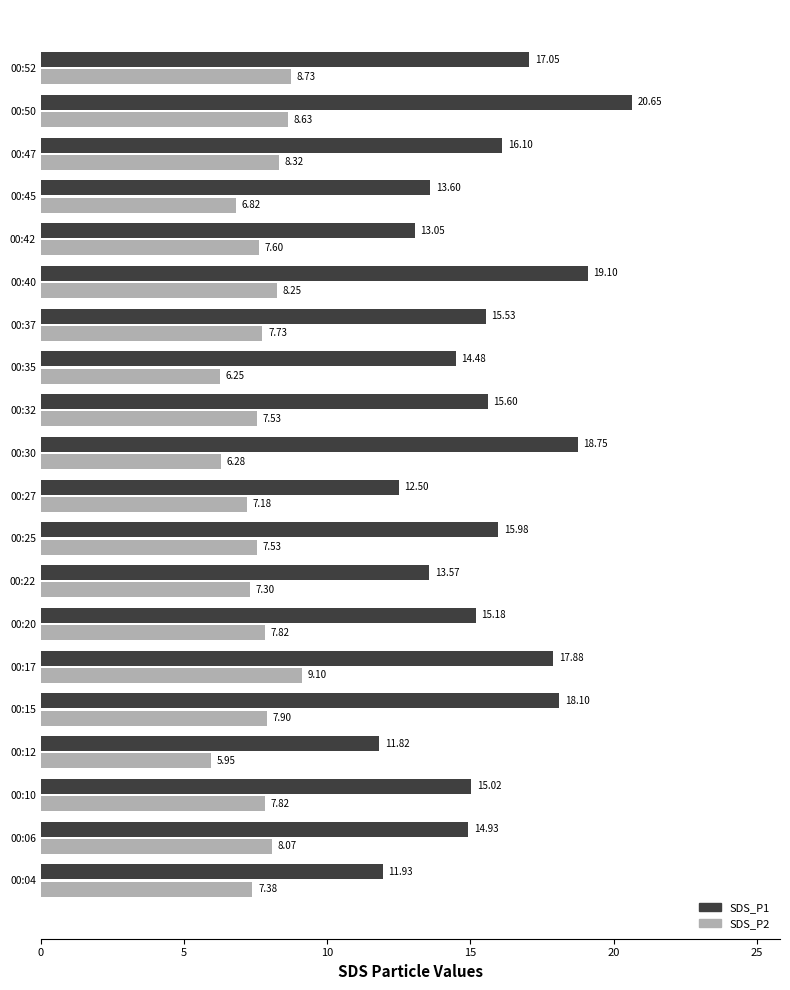

List the labels in order of SDS_P1 value, smallest first.

00:12, 00:04, 00:27, 00:42, 00:22, 00:45, 00:35, 00:06, 00:10, 00:20, 00:37, 00:32, 00:25, 00:47, 00:52, 00:17, 00:15, 00:30, 00:40, 00:50